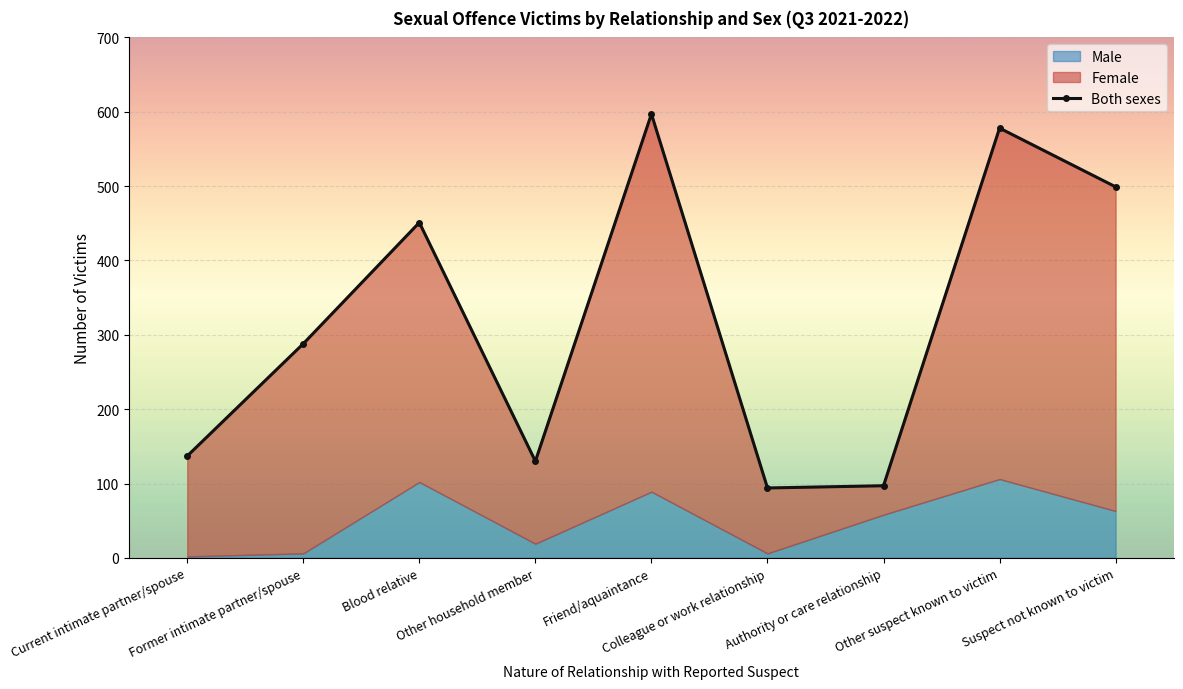

Reading right to left, extract all data points from this chart.

Suspect not known to victim=499	Other suspect known to victim=578	Authority or care relationship=97	Colleague or work relationship=94	Friend/aquaintance=597	Other household member=130	Blood relative=451	Former intimate partner/spouse=288	Current intimate partner/spouse=137